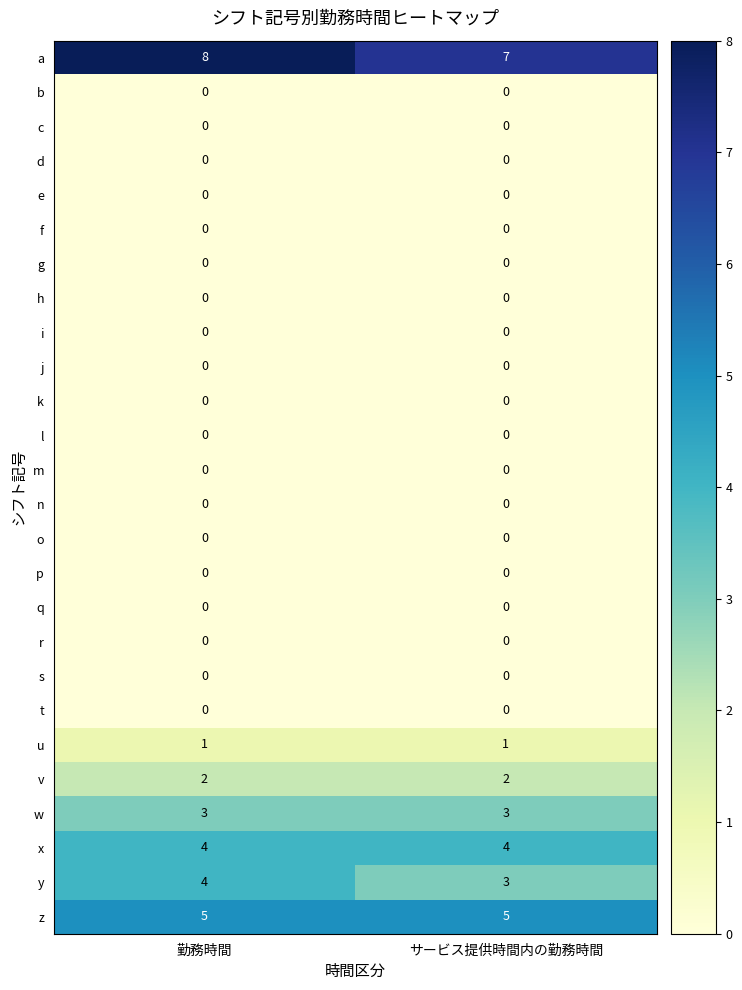

At which category is the sum across all series the highest?

勤務時間